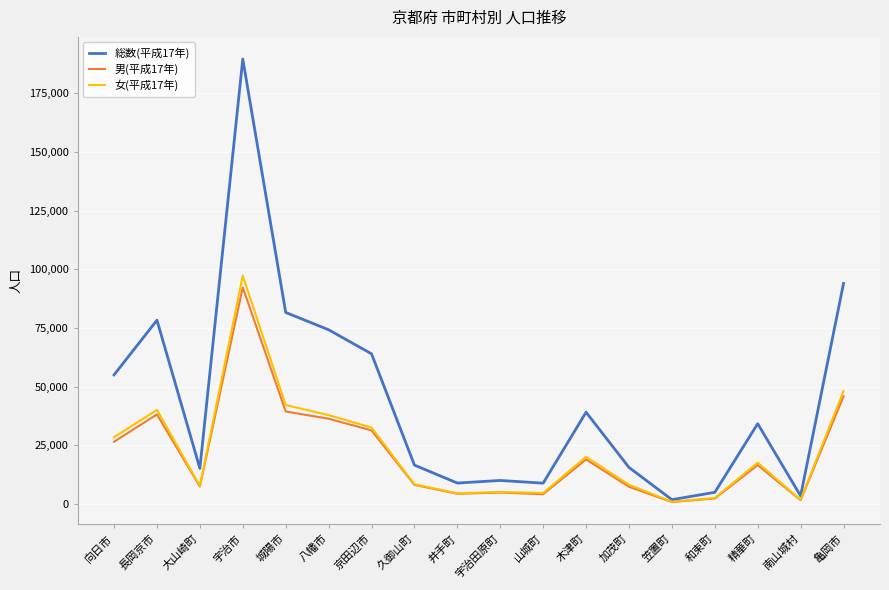

List the series in order of their peak value, lowest first.

男(平成17年), 女(平成17年), 総数(平成17年)